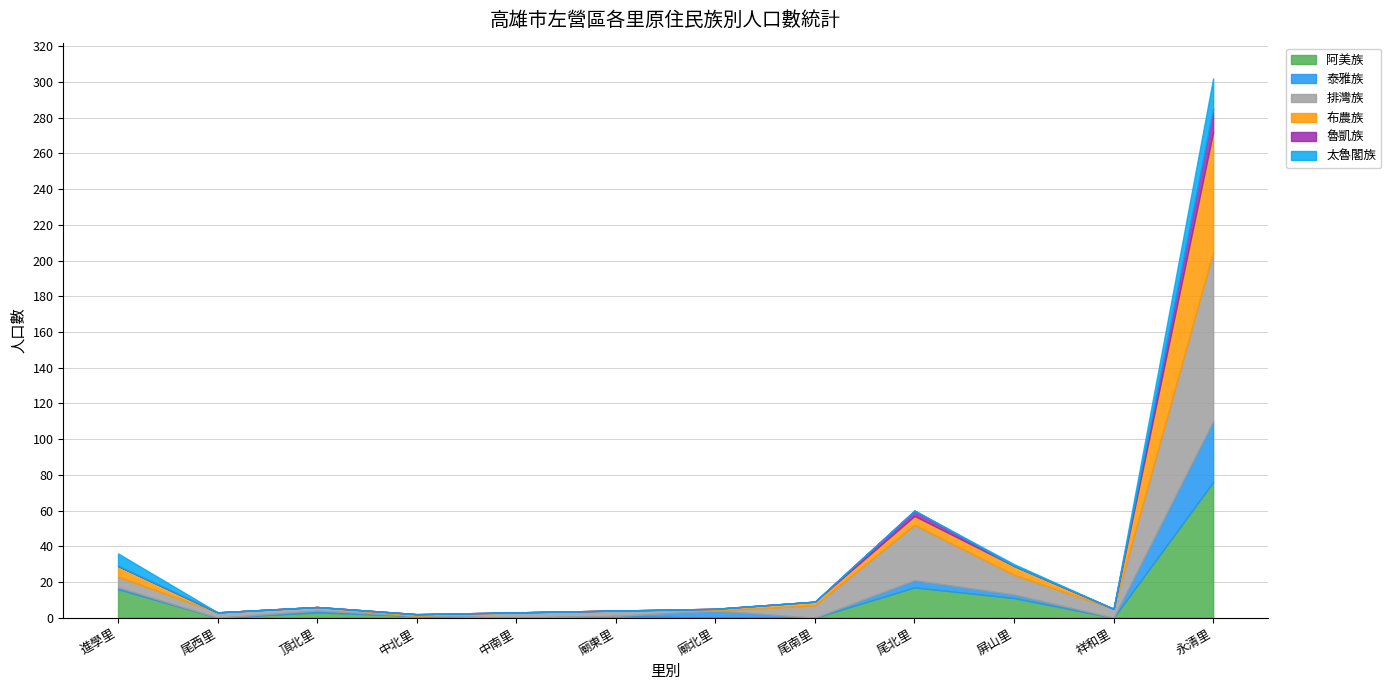

What is the average value of the 魯凱族 series?

1